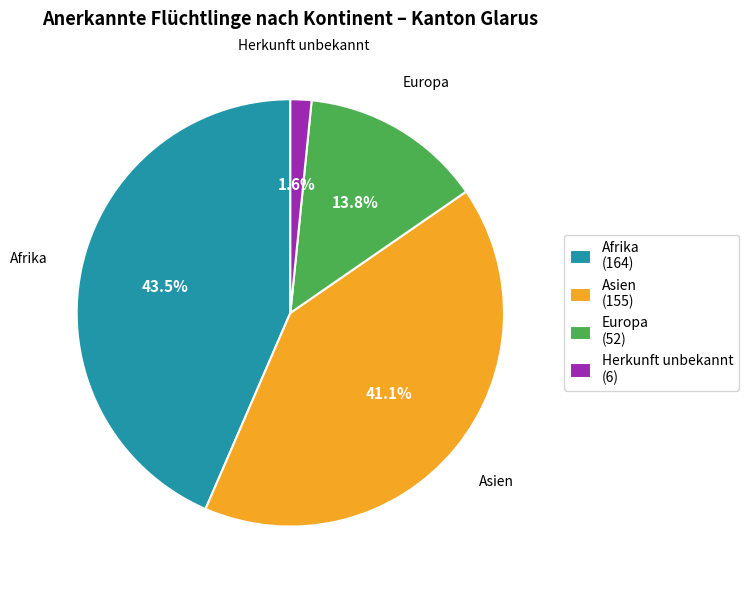

Is it true that Asien is 41% of the pie?

True